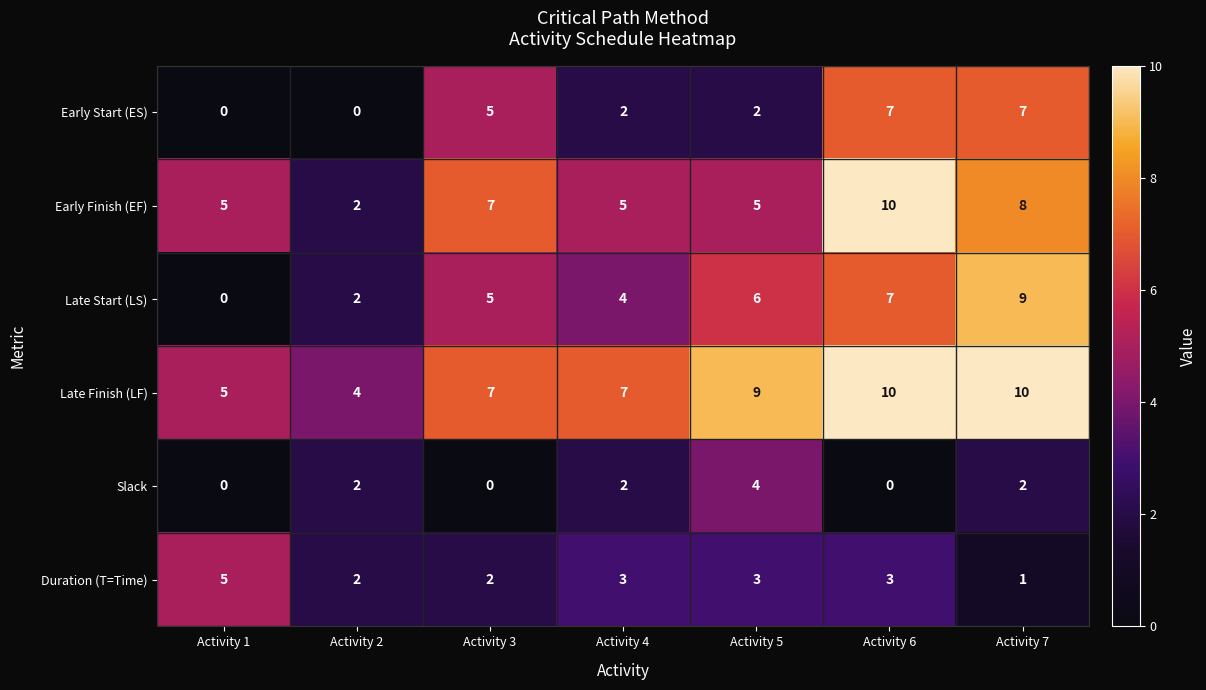

What is the difference between the Early Finish (EF) values at Activity 6 and Activity 5?

5